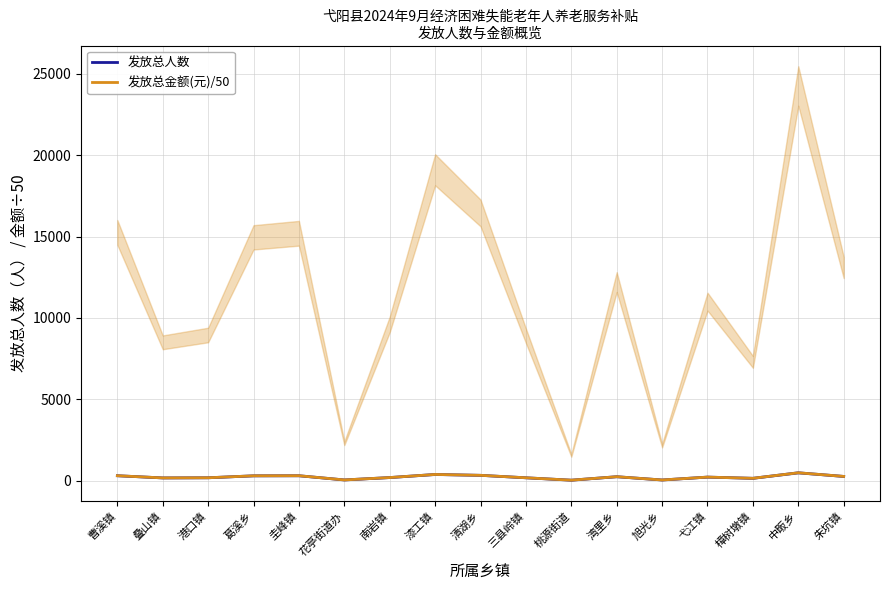

Which series has the widest spread of values?

发放总人数